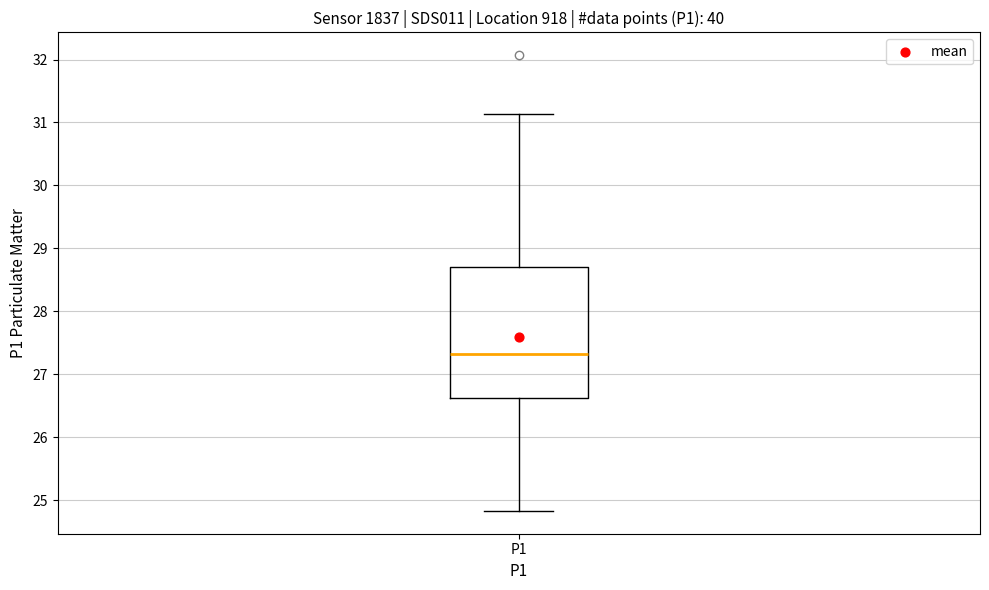

Read this box plot against the y-axis: the position of the median line, the range covered by the box, and the ends of both whiskers. The values are not printed on the chart, so give them approximately, as read against the axis.

median 27.3, box 26.6 to 28.7, whiskers 24.8 to 31.1